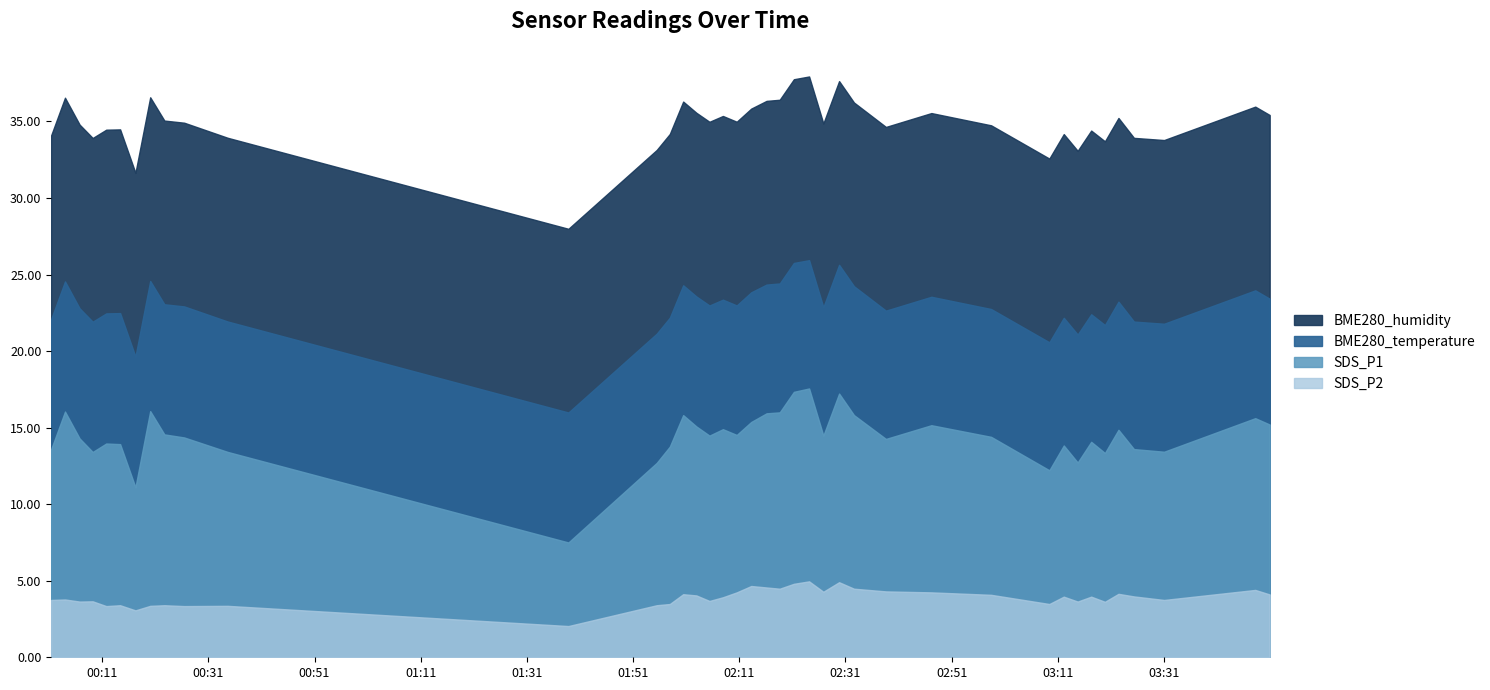

Rank the categories by BME280_humidity value from lowest to highest.

2022/02/09 00:01:23, 2022/02/09 00:04:00, 2022/02/09 00:06:45, 2022/02/09 00:09:13, 2022/02/09 00:11:46, 2022/02/09 00:14:23, 2022/02/09 00:17:16, 2022/02/09 00:20:03, 2022/02/09 00:22:43, 2022/02/09 00:26:27, 2022/02/09 00:34:38, 2022/02/09 01:38:49, 2022/02/09 01:55:27, 2022/02/09 01:57:55, 2022/02/09 02:00:26, 2022/02/09 02:02:55, 2022/02/09 02:05:23, 2022/02/09 02:07:55, 2022/02/09 02:10:31, 2022/02/09 02:13:15, 2022/02/09 02:16:08, 2022/02/09 02:18:37, 2022/02/09 02:21:17, 2022/02/09 02:24:09, 2022/02/09 02:26:50, 2022/02/09 02:29:48, 2022/02/09 02:32:36, 2022/02/09 02:38:37, 2022/02/09 02:47:11, 2022/02/09 02:58:26, 2022/02/09 03:09:24, 2022/02/09 03:12:07, 2022/02/09 03:14:44, 2022/02/09 03:17:17, 2022/02/09 03:19:52, 2022/02/09 03:22:25, 2022/02/09 03:25:20, 2022/02/09 03:31:01, 2022/02/09 03:48:11, 2022/02/09 03:50:54